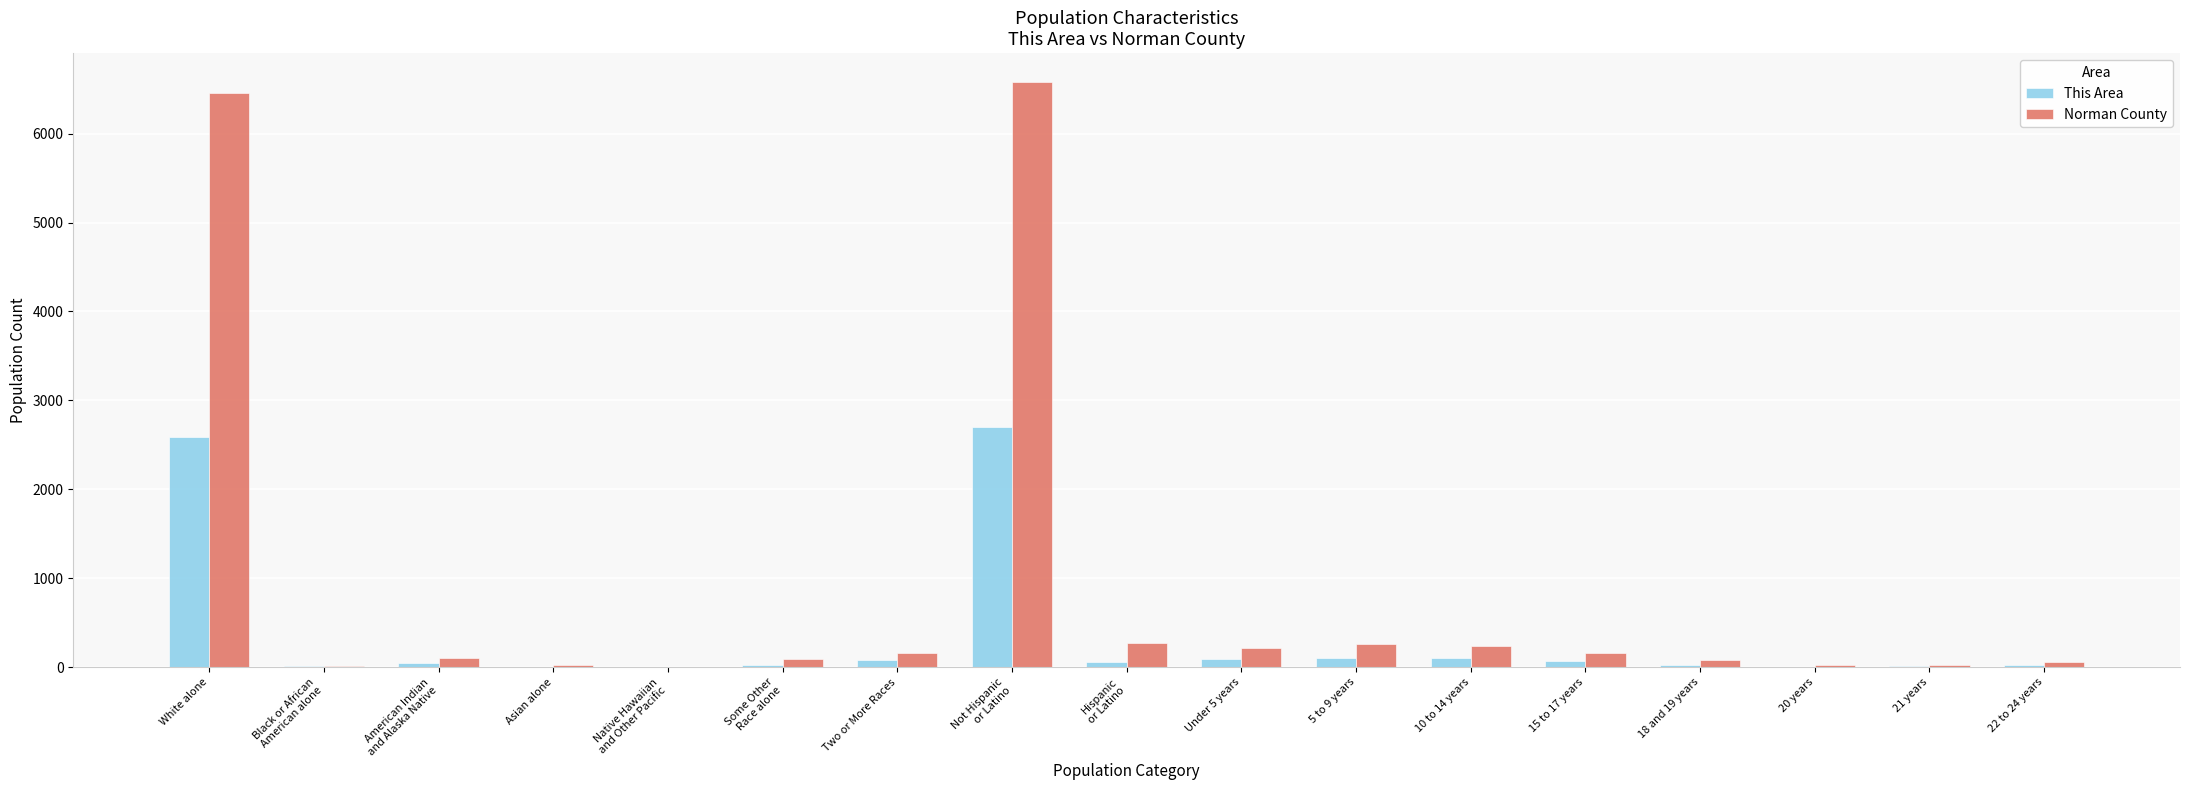

What is the spread (max minus min) of values at Not Hispanic
or Latino?

3878